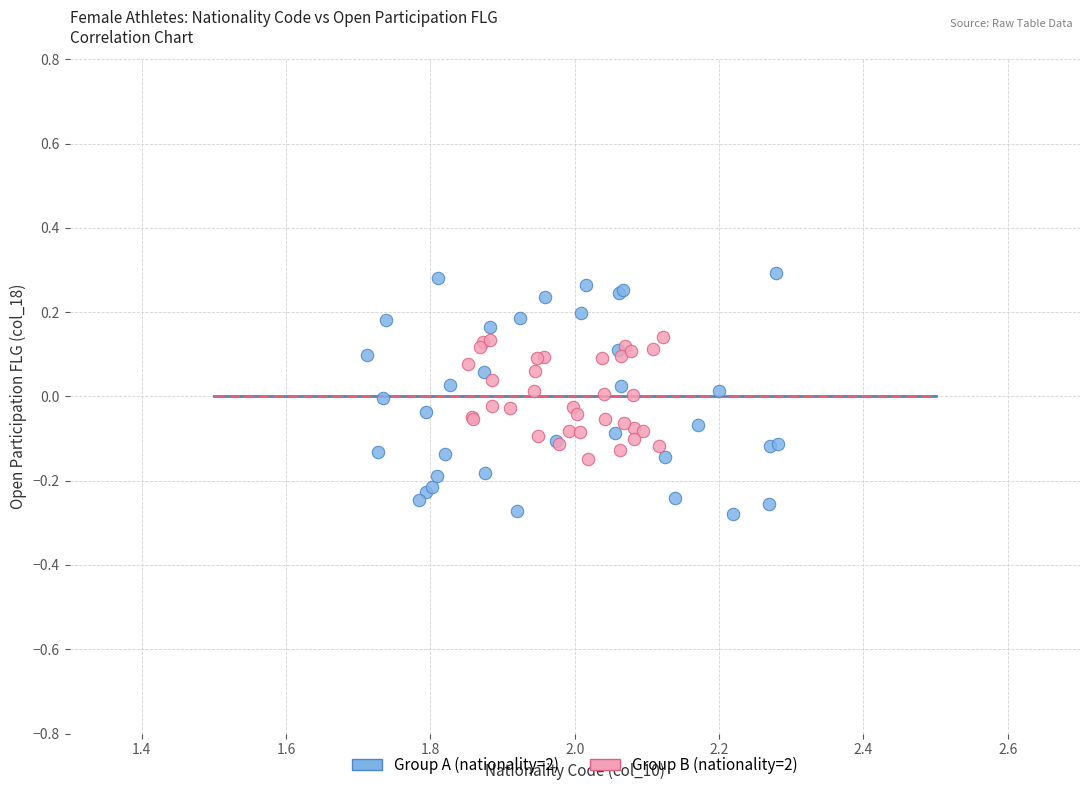

Which series has the largest Y range (max minus min)?

Group A (nationality=2)